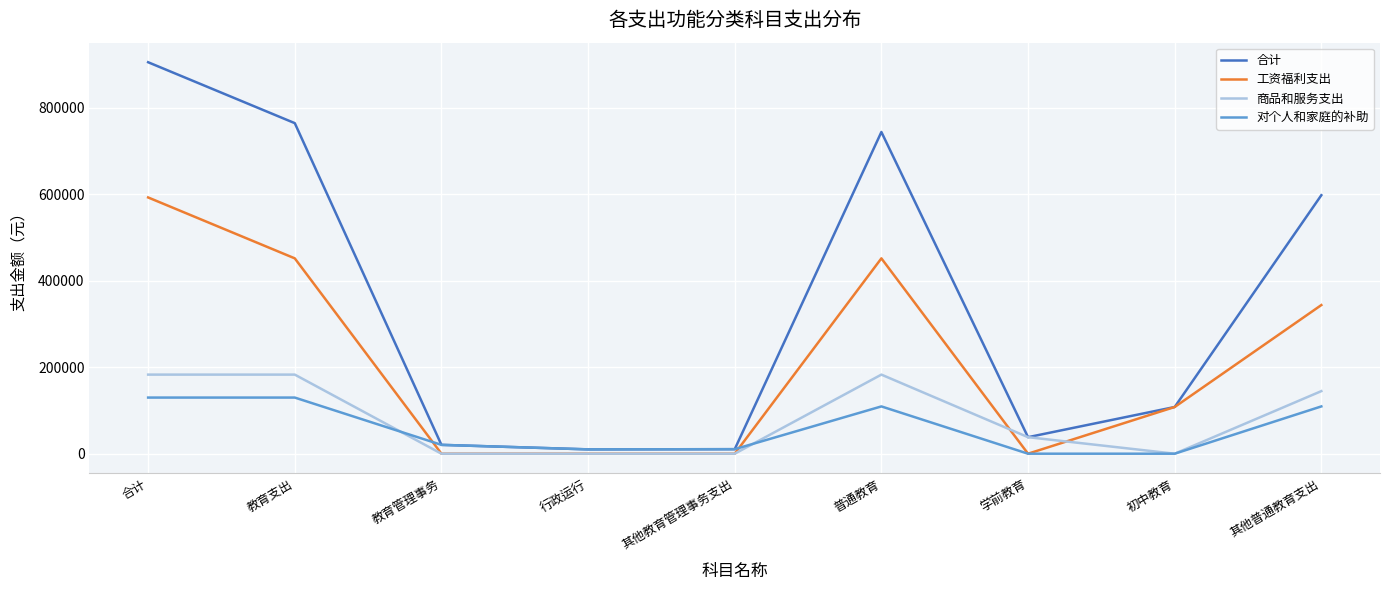

Where does the 合计 series first go above 108000?

合计